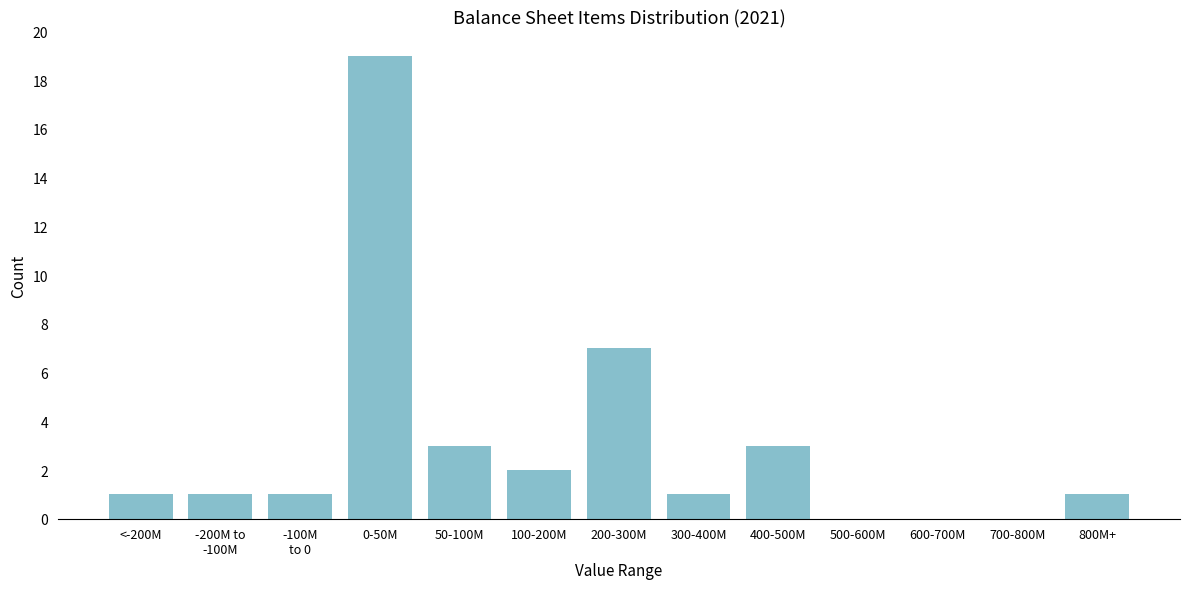

The value at 500-600M is 0. True or false?

True